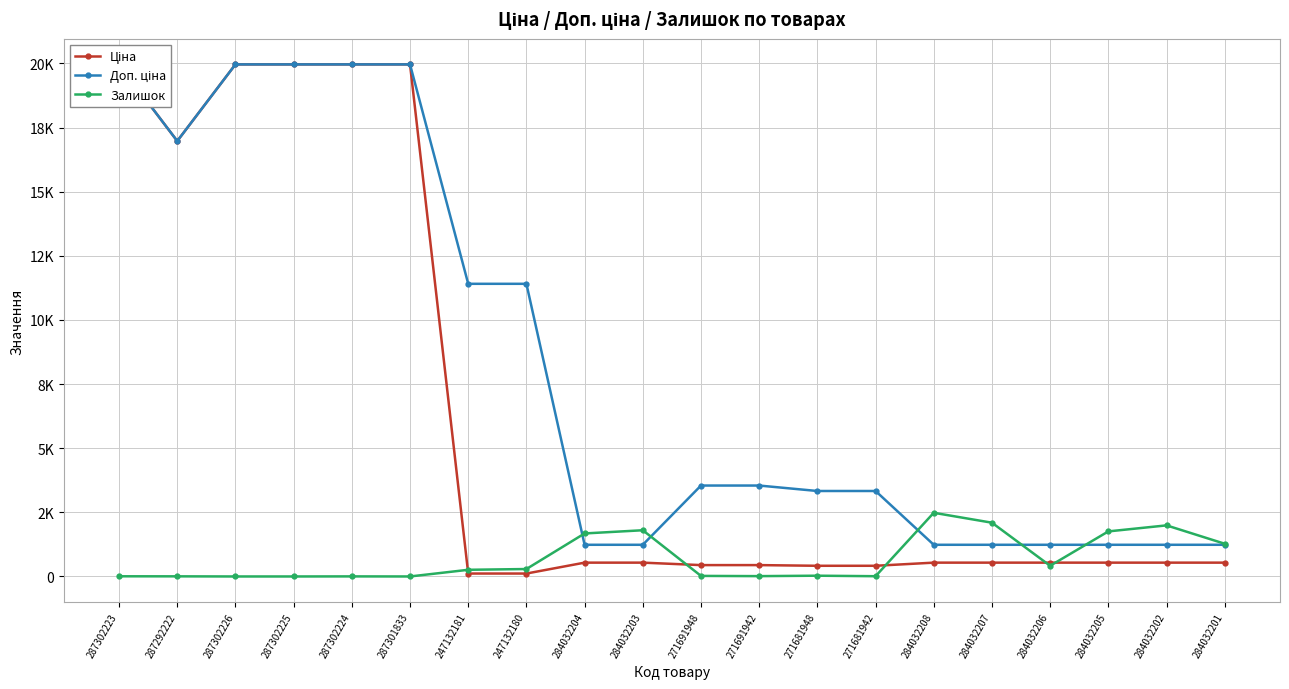

At which category does Доп. ціна reach its first local valley?

287292222